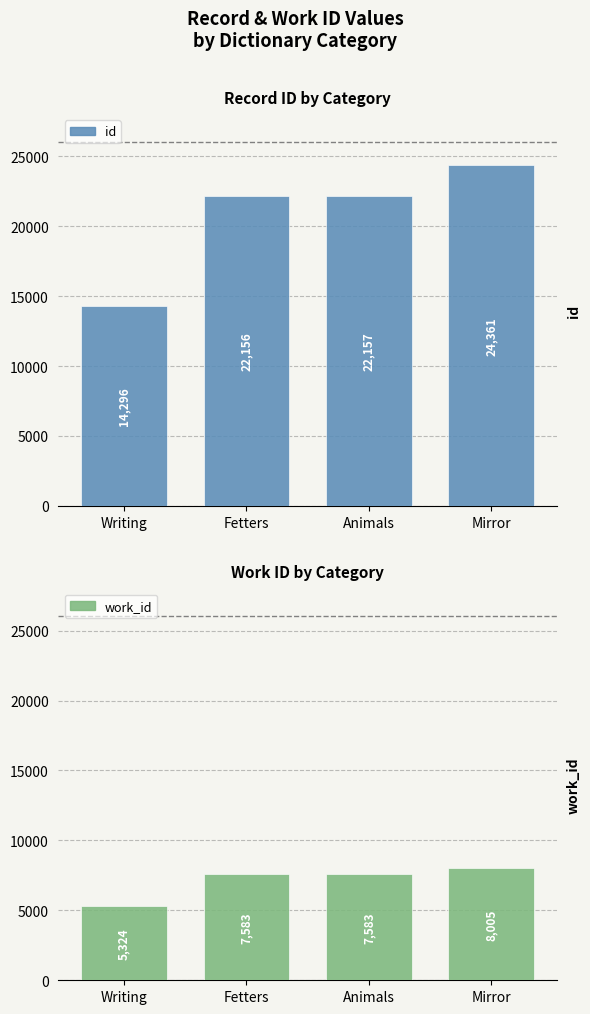

Reading right to left, extract all data points from this chart.

id: 24361	22157	22156	14296
work_id: 8005	7583	7583	5324